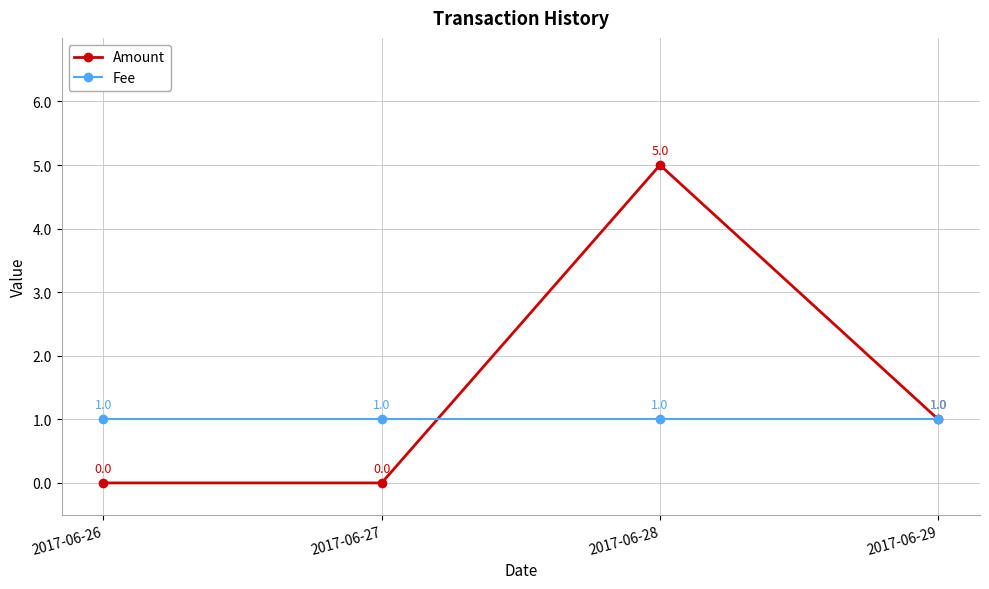

What is the sum of the Fee values at 2017-06-28 and 2017-06-26?

2